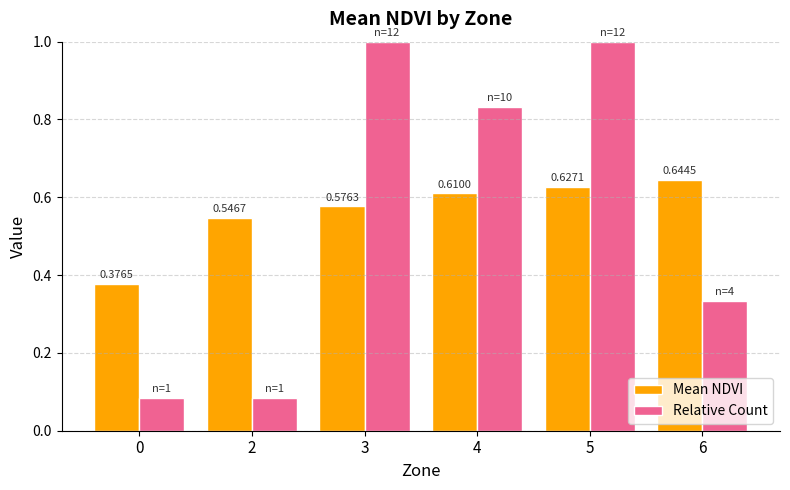

At 0, list the series in order from smallest to largest.

Relative Count, Mean NDVI